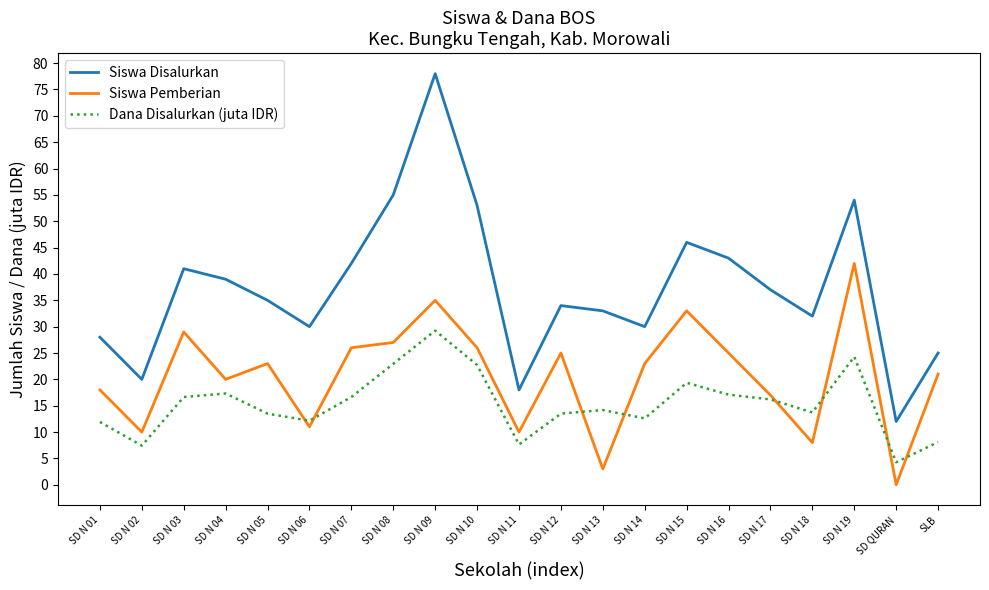

Is the value of Dana Disalurkan (juta IDR) at SD N 16 greater than the value of Siswa Pemberian at SD N 12?

No